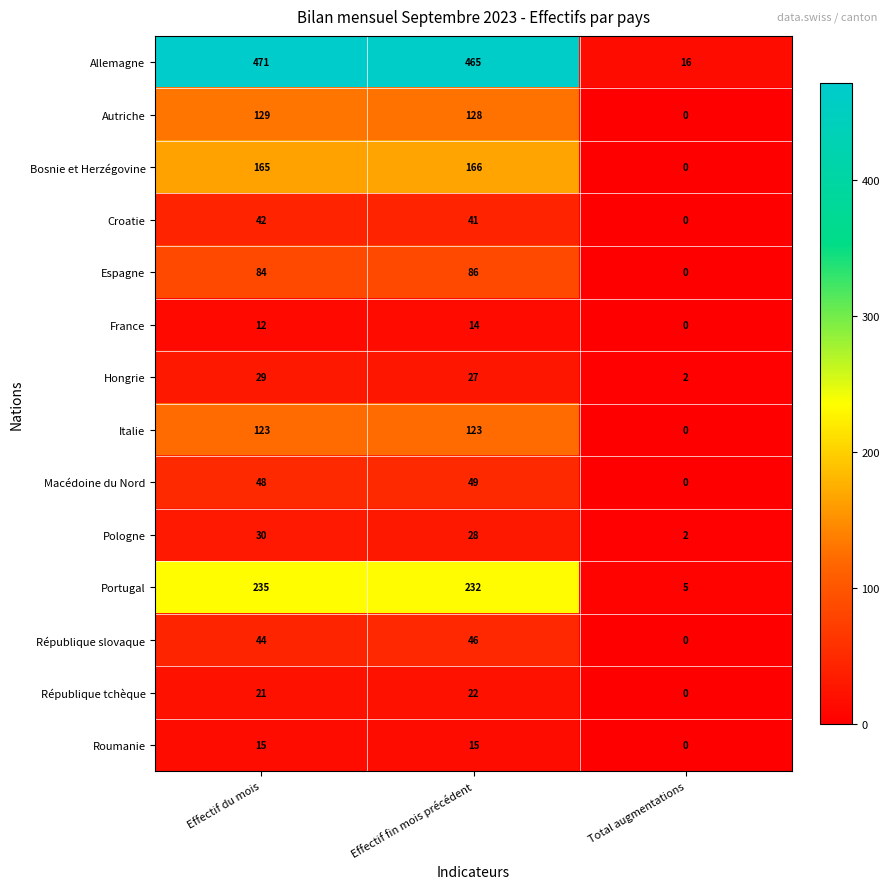

Rank the series by their maximum value, from lowest to highest.

France, Roumanie, République tchèque, Hongrie, Pologne, Croatie, République slovaque, Macédoine du Nord, Espagne, Italie, Autriche, Bosnie et Herzégovine, Portugal, Allemagne